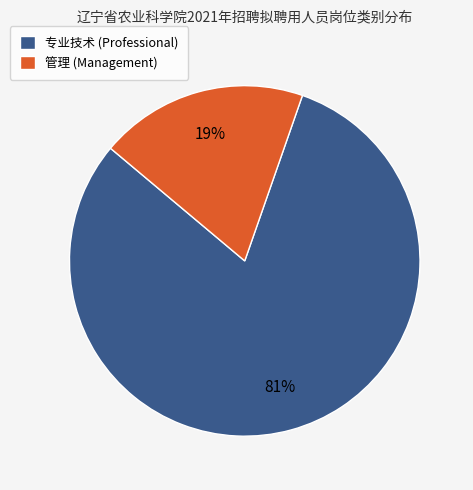

Which has a higher value, 专业技术 or 管理?

专业技术